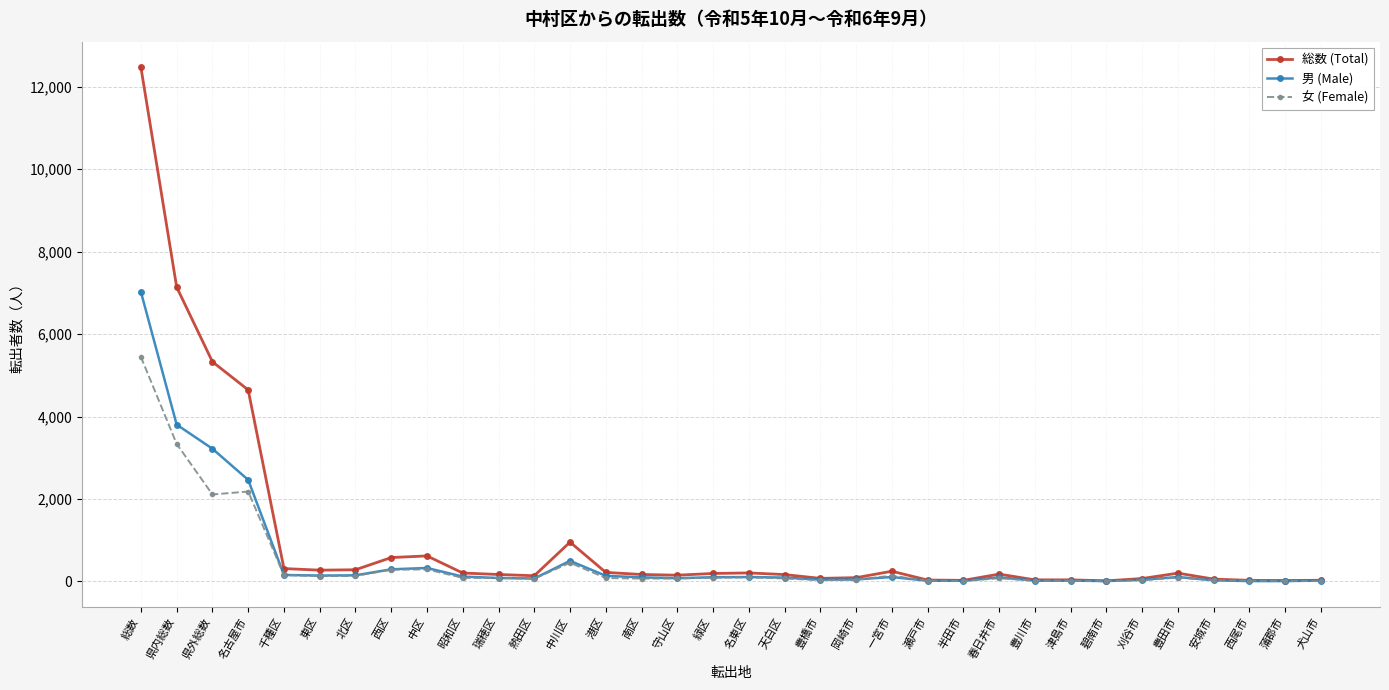

True or false: 総数 (Total) has more than 0 points higher than both neighbors.

True